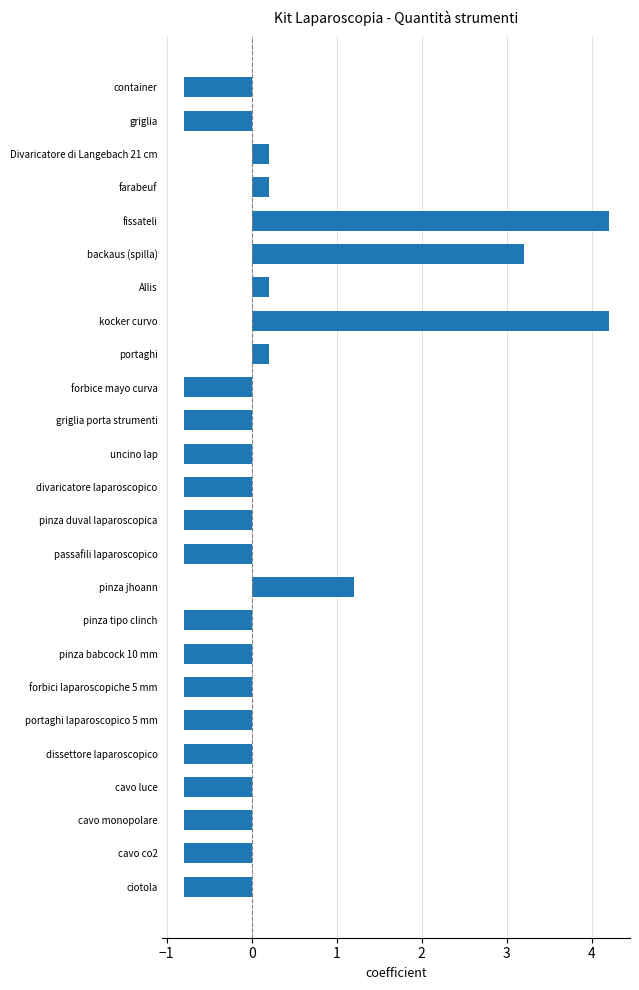

Reading bottom to top, transcribe all the data shown in this chart.

ciotola=-0.8	cavo co2=-0.8	cavo monopolare=-0.8	cavo luce=-0.8	dissettore laparoscopico=-0.8	portaghi laparoscopico 5 mm=-0.8	forbici laparoscopiche 5 mm=-0.8	pinza babcock 10 mm=-0.8	pinza tipo clinch=-0.8	pinza jhoann=1.2	passafili laparoscopico=-0.8	pinza duval laparoscopica=-0.8	divaricatore laparoscopico=-0.8	uncino lap=-0.8	griglia porta strumenti=-0.8	forbice mayo curva=-0.8	portaghi=0.2	kocker curvo=4.2	Allis=0.2	backaus (spilla)=3.2	fissateli=4.2	farabeuf=0.2	Divaricatore di Langebach 21 cm=0.2	griglia=-0.8	container=-0.8